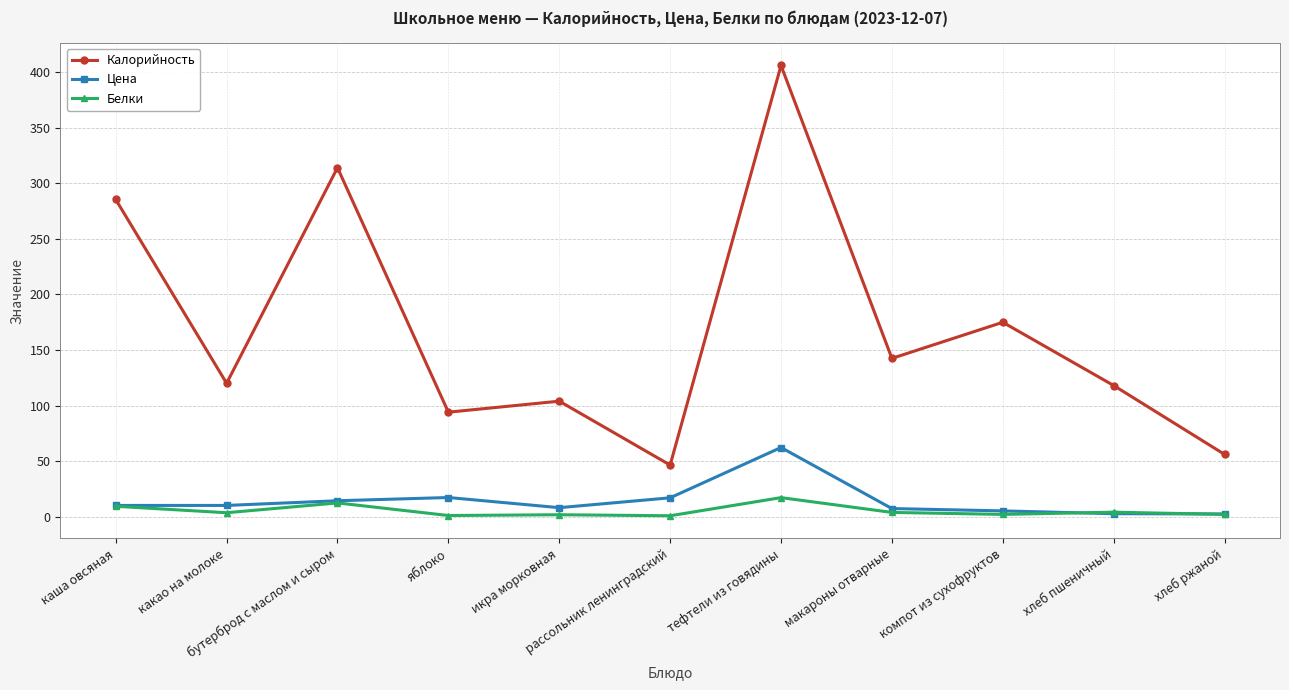

Rank the series by their maximum value, from lowest to highest.

Белки, Цена, Калорийность